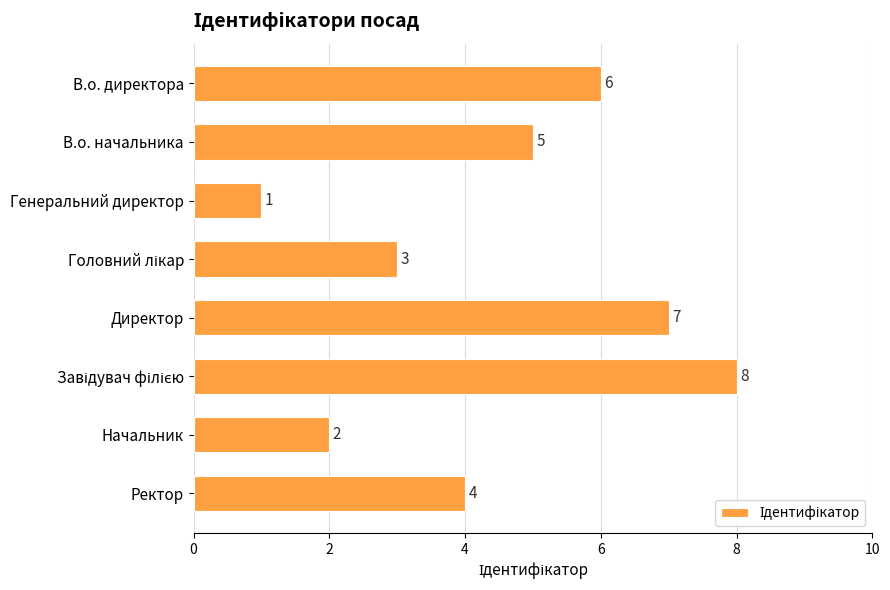

What is the change in value from В.о. директора to Генеральний директор?

-5